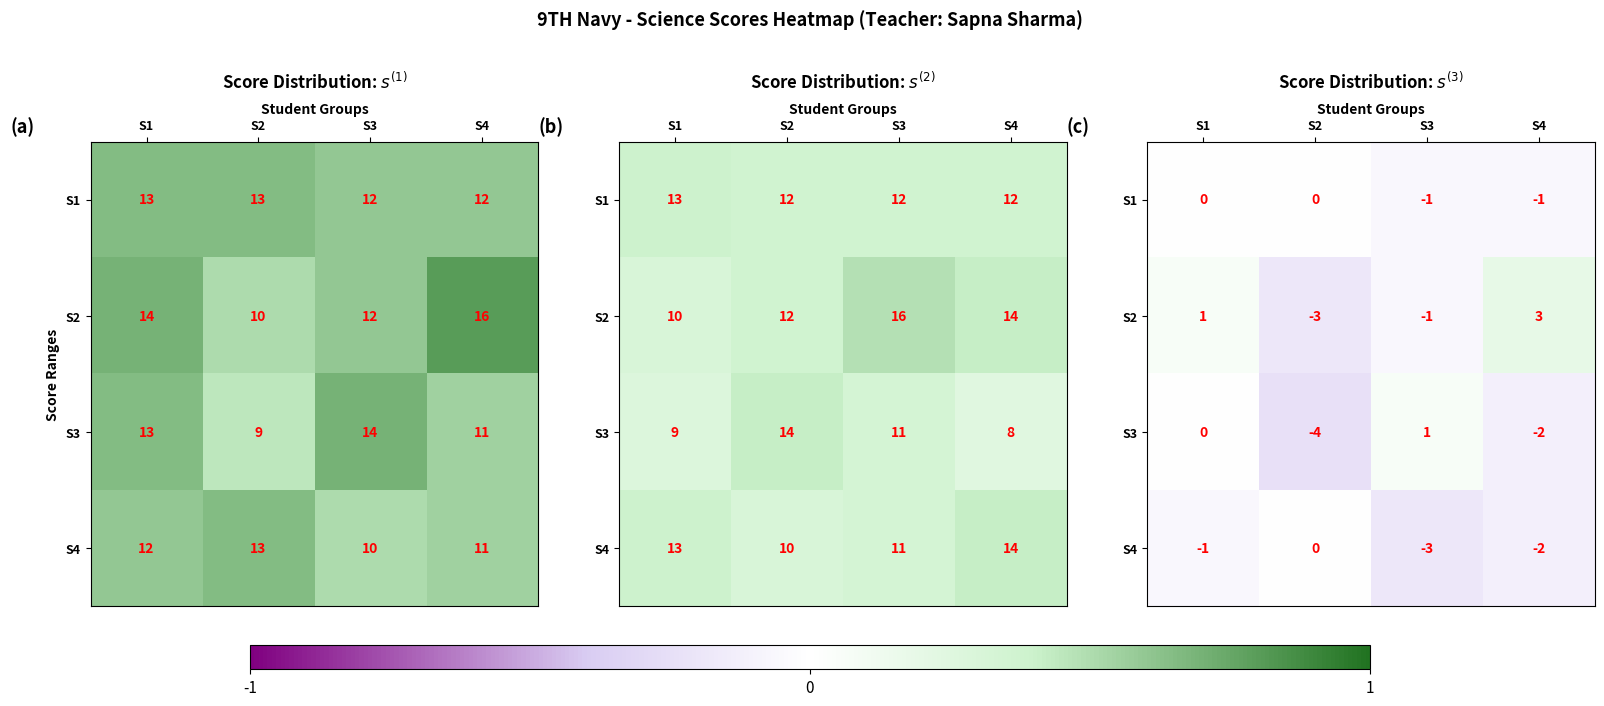

Is it true that S1 equals -0.0 at S1?

False